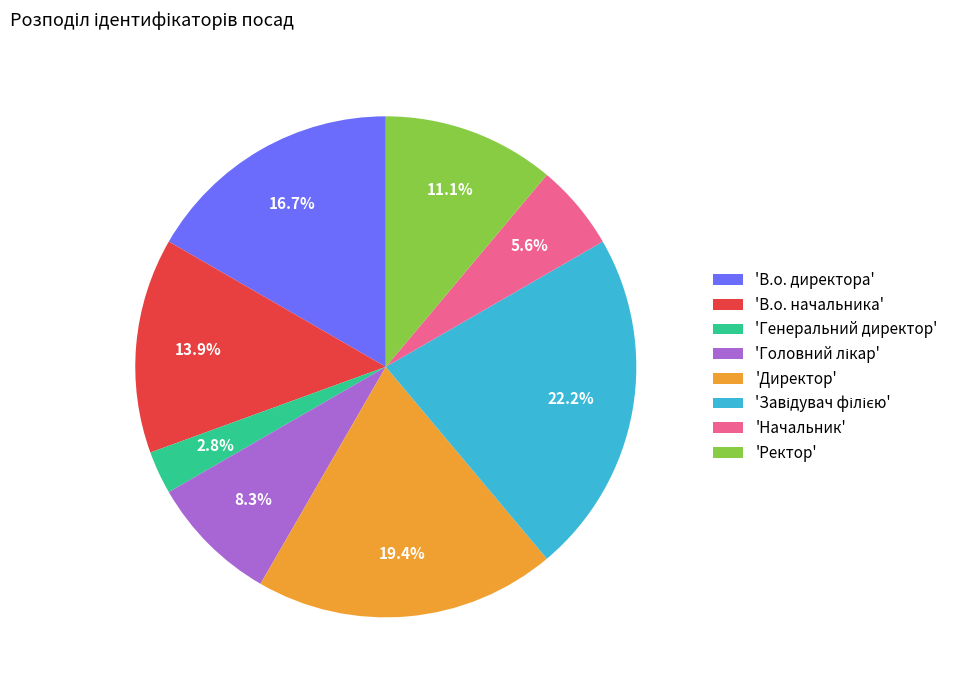

Combined, do 'Директор' and 'Ректор' account for over 50%?

No